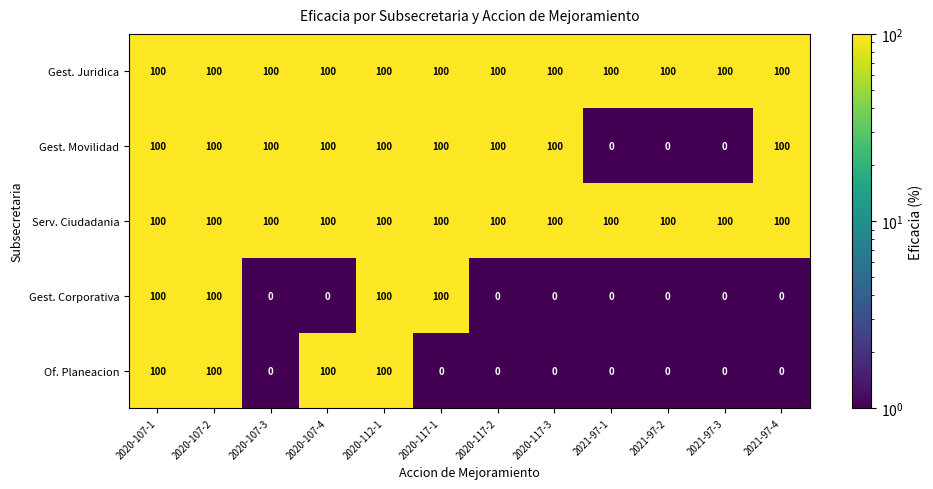

What is the difference between the highest and lowest values at 2020-107-4?

100